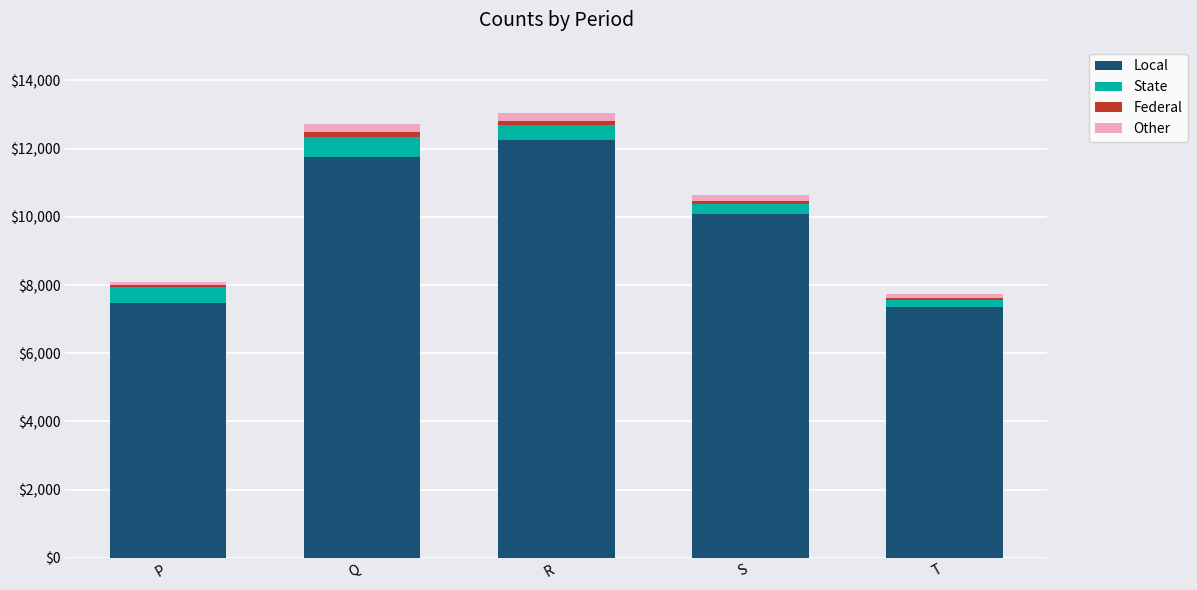

What is the minimum value for Local?

7347